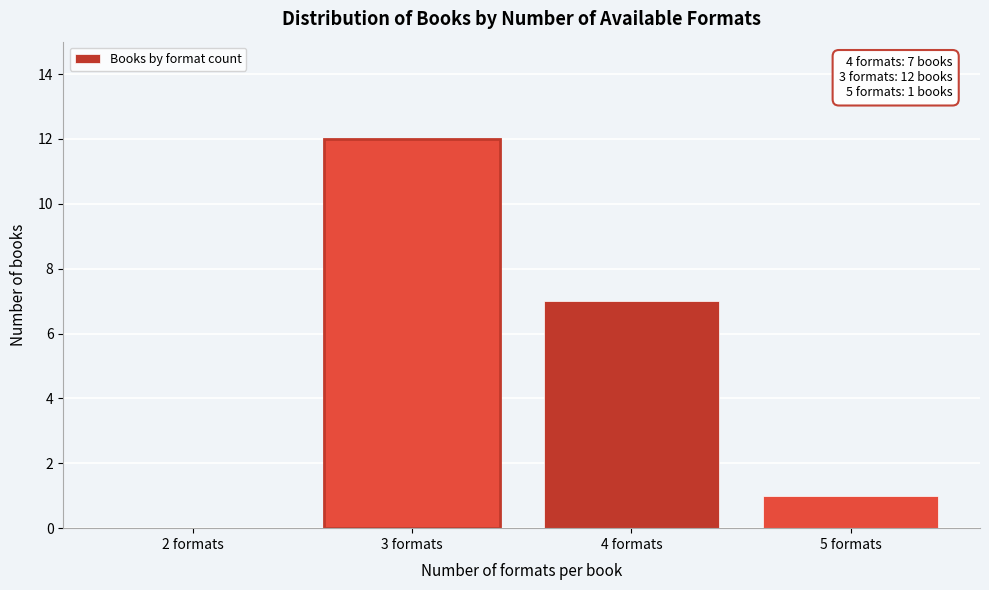

Reading right to left, what are all the values shown in this chart?

5 formats=1	4 formats=7	3 formats=12	2 formats=0